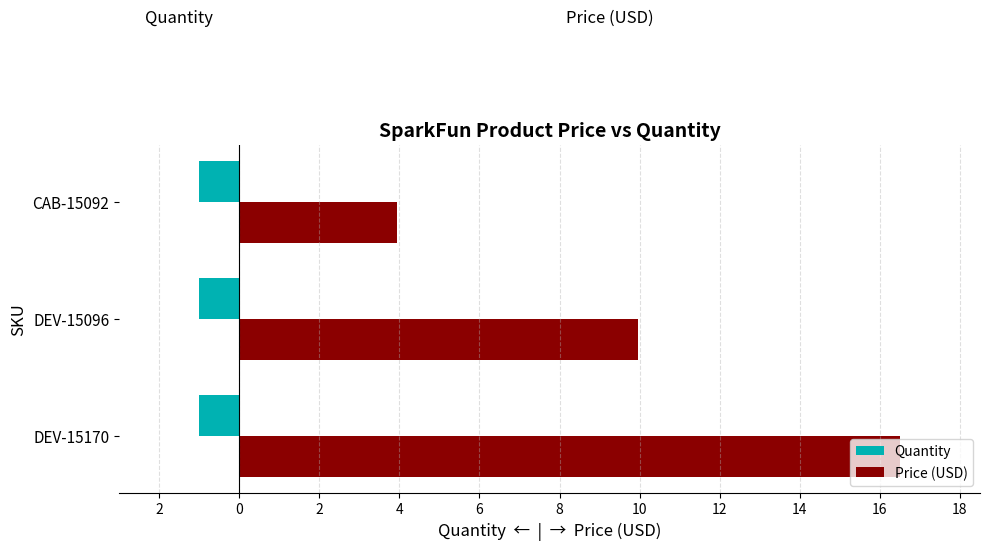

What is the highest value of the Price (USD) series?

16.5